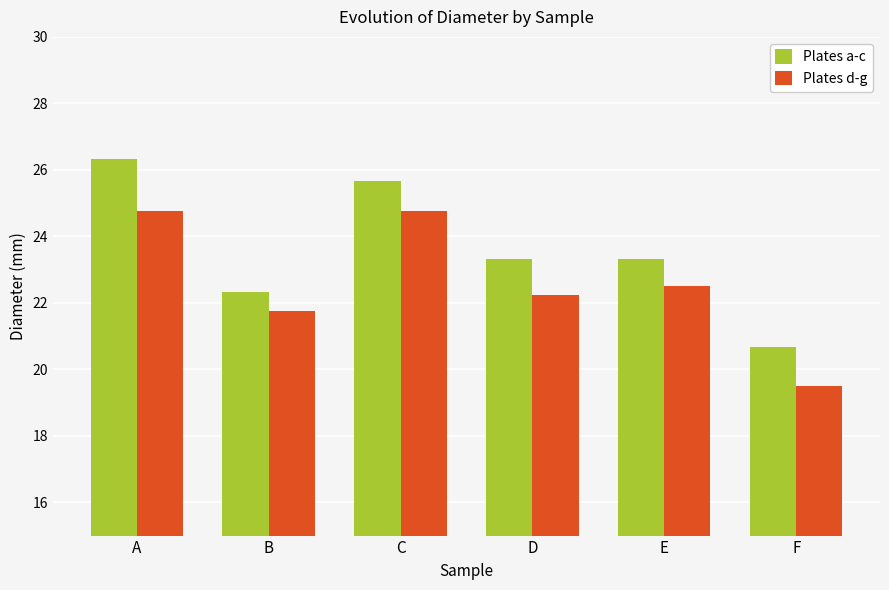

What is the total value across all series at D?

45.6